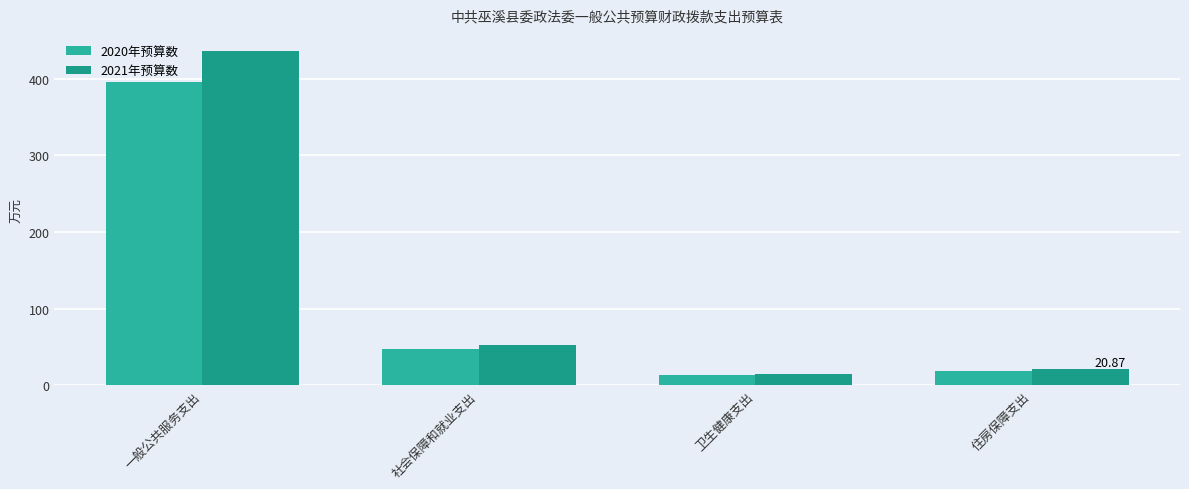

Is the value of 2021年预算数 at 一般公共服务支出 greater than the value of 2020年预算数 at 一般公共服务支出?

Yes